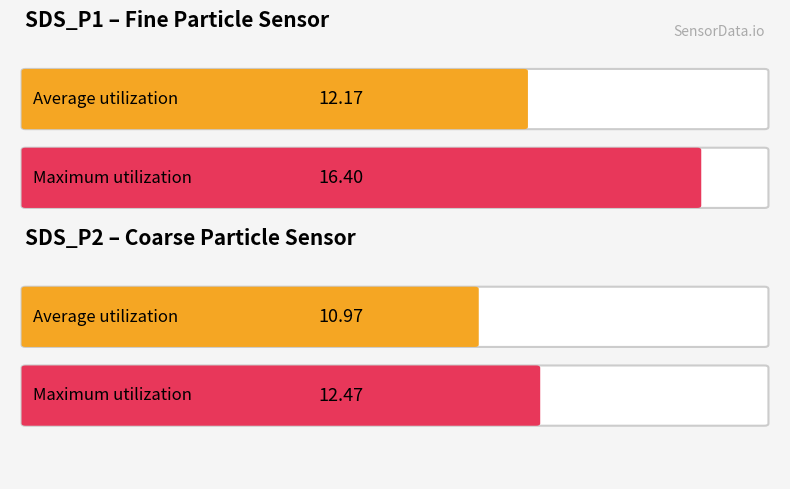

Are the bars grouped side by side (vs. stacked)?

Yes